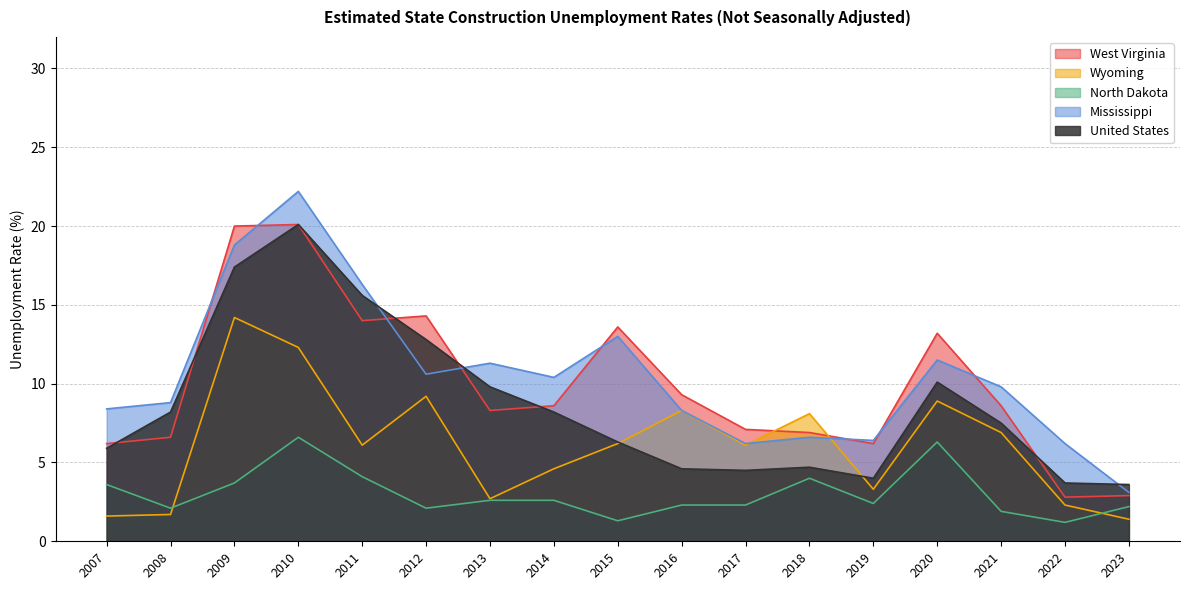

True or false: North Dakota and Mississippi cross at least once.

False